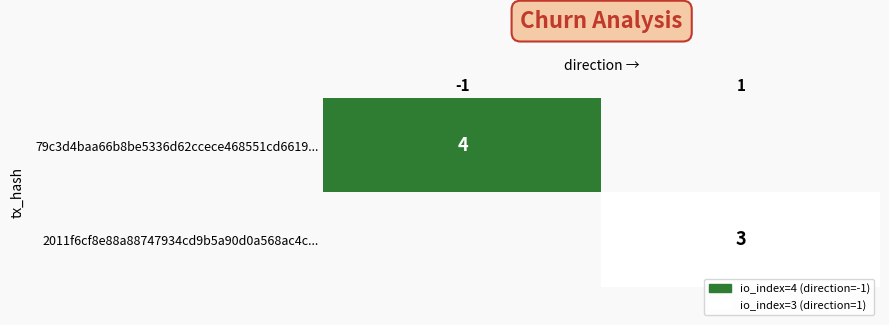

The value of 2011f6cf8e88a88747934cd9b5a90d0a568ac4c... at 1 is 3. True or false?

True